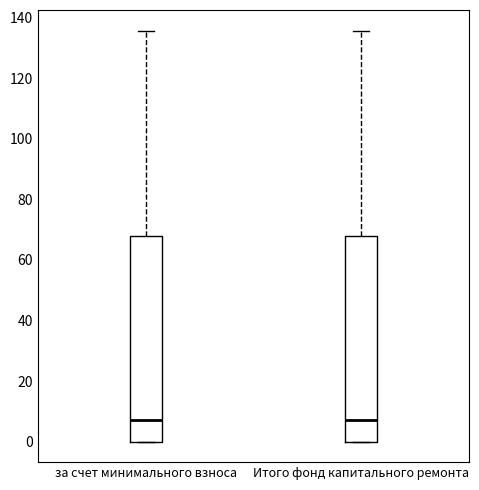

Reading left to right, read every box against the y-axis: the position of its median line, the range the box covers, and the ends of its whiskers. The values are not printed on the chart, so give them approximately, as read against the axis.

за счет минимального взноса: median 8, box 0 to 68, whiskers 0 to 136
Итого фонд капитального ремонта: median 8, box 0 to 68, whiskers 0 to 136